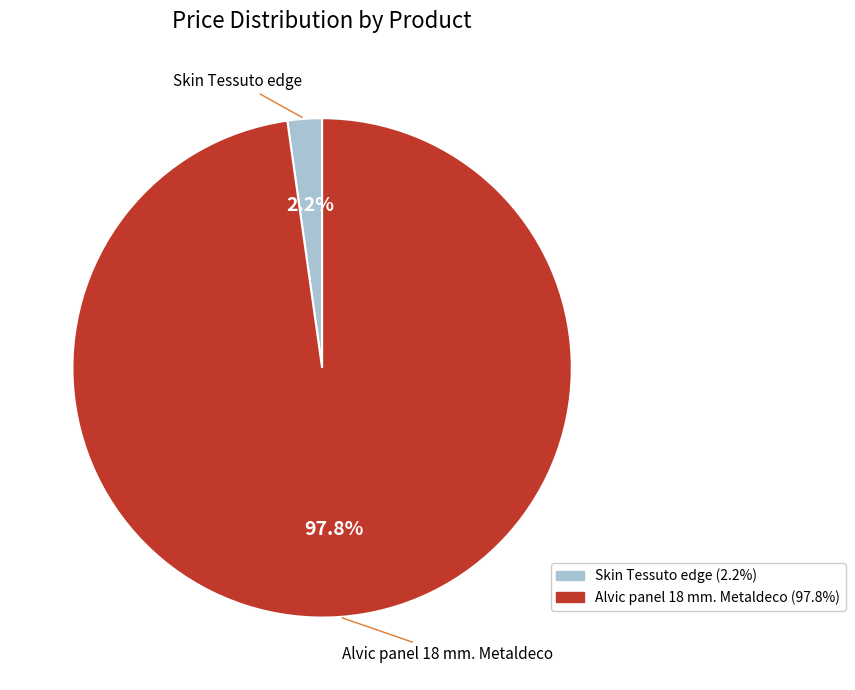

Do Skin Tessuto edge and Alvic panel 18 mm. Metaldeco together represent more than half of the pie?

Yes